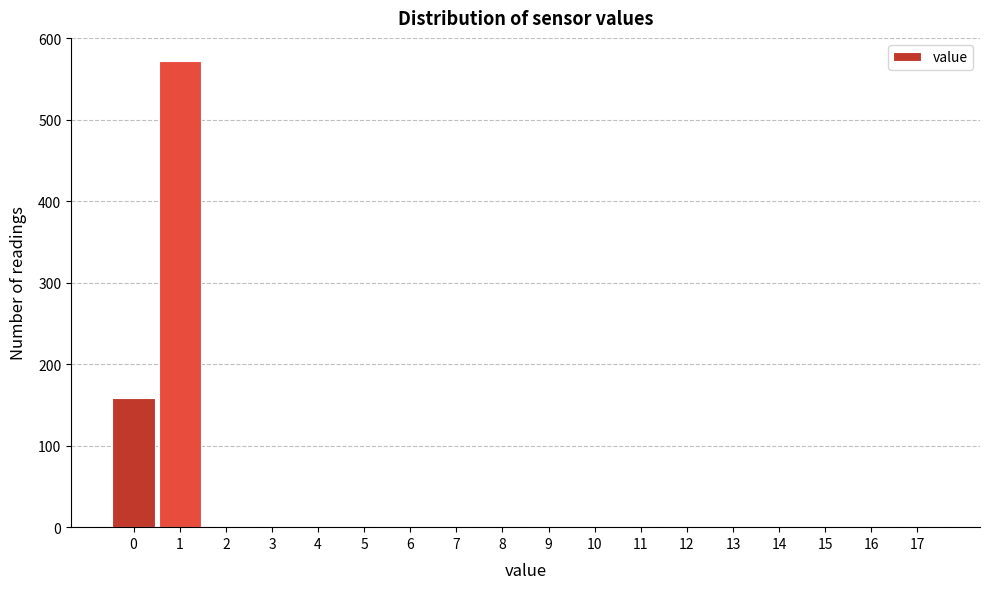

Reading left to right, list every bar in this chart as the range it spans on the x-axis followed by its height. The values are not printed on the chart, so give them approximately, as read against the axis.

-0.5 to 0.5: 160
0.5 to 1.5: 570
1.5 to 2.5: 0
2.5 to 3.5: 0
3.5 to 4.5: 0
4.5 to 5.5: 0
5.5 to 6.5: 0
6.5 to 7.5: 0
7.5 to 8.5: 0
8.5 to 9.5: 0
9.5 to 10.5: 0
10.5 to 11.5: 0
11.5 to 12.5: 0
12.5 to 13.5: 0
13.5 to 14.5: 0
14.5 to 15.5: 0
15.5 to 16.5: 0
16.5 to 17.5: 0